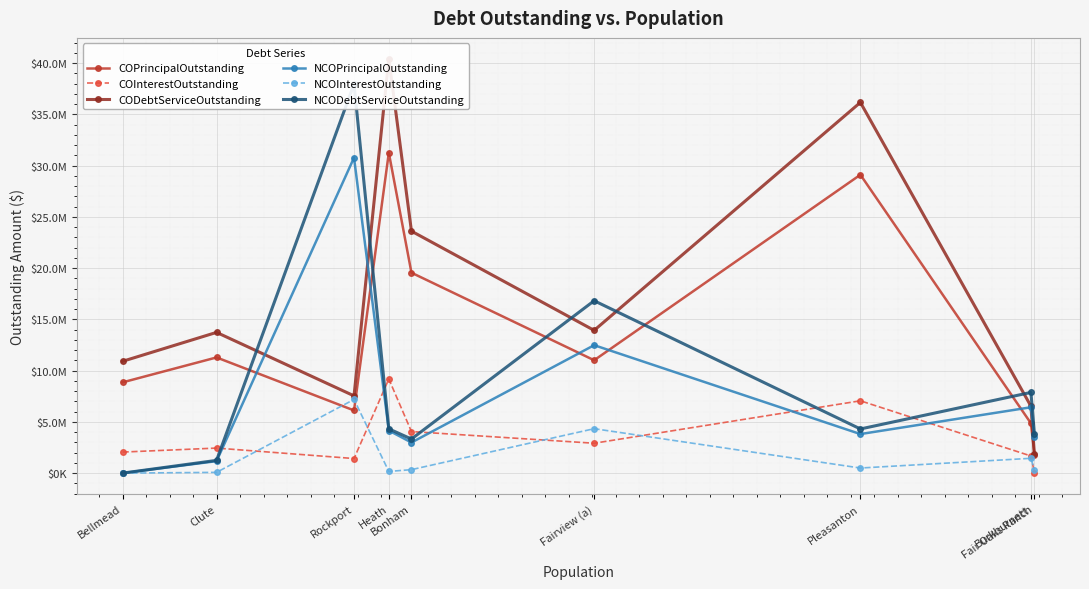

What is the label of the 6th point from the right?

Heath